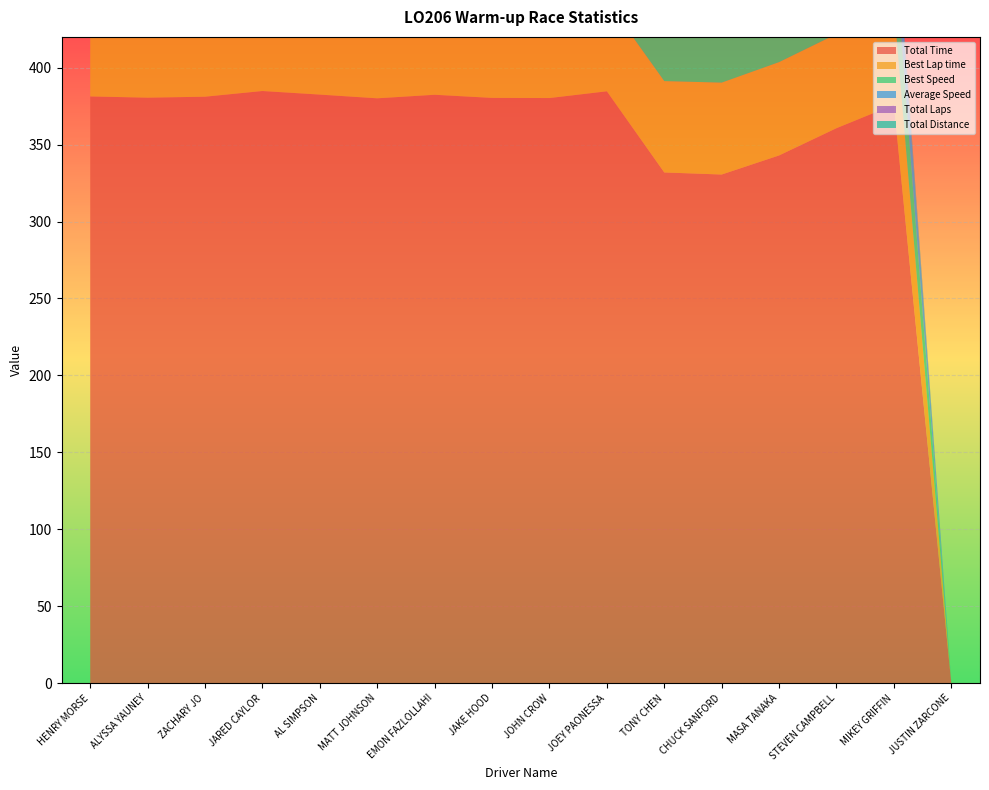

Reading left to right, list all the values displayed in this chart.

Total Time: 381.3	380.5	381.1	384.8	382.5	380.1	382.4	380.4	380.3	384.6	331.9	330.6	343.0	360.7	375.9	0.0
Best Lap time: 57.6	57.9	58.3	58.4	58.5	58.5	58.6	58.7	58.8	59.0	59.4	59.7	60.7	61.2	64.1	0.0
Best Speed: 46.9	46.6	46.3	46.2	46.2	46.2	46.1	46.0	45.9	45.8	45.5	45.2	44.5	44.1	42.1	0.0
Average Speed: 42.5	35.5	42.5	42.1	42.4	42.6	42.4	35.5	42.6	42.1	40.7	40.8	39.4	37.4	28.7	0.0
Total Laps: 6.0	5.0	6.0	4.0	6.0	2.0	2.0	5.0	1.0	4.0	2.0	4.0	4.0	3.0	3.0	0.0
Total Distance: 4.5	3.8	4.5	4.5	4.5	4.5	4.5	3.8	4.5	4.5	3.8	3.8	3.8	3.8	3.0	0.0